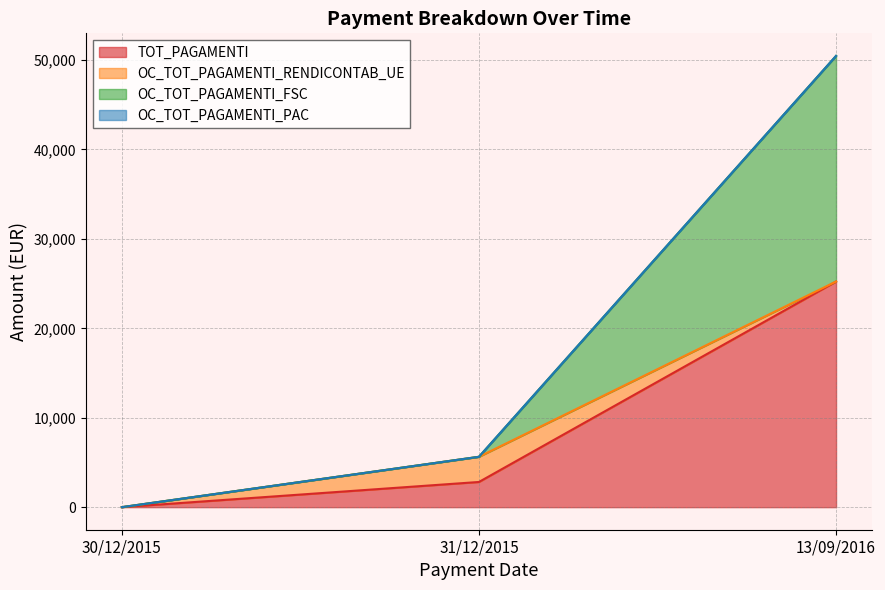

Is the value of OC_TOT_PAGAMENTI_FSC at 13/09/2016 greater than the value of TOT_PAGAMENTI at 31/12/2015?

Yes